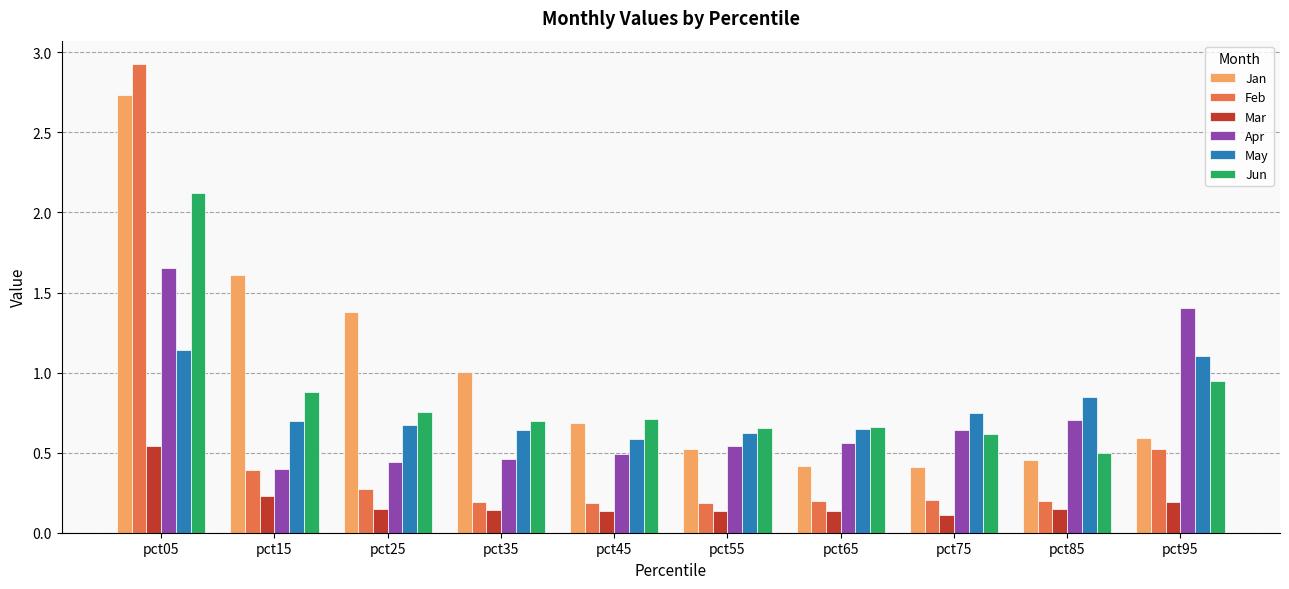

The value of Jun at pct95 is 1.0. True or false?

True